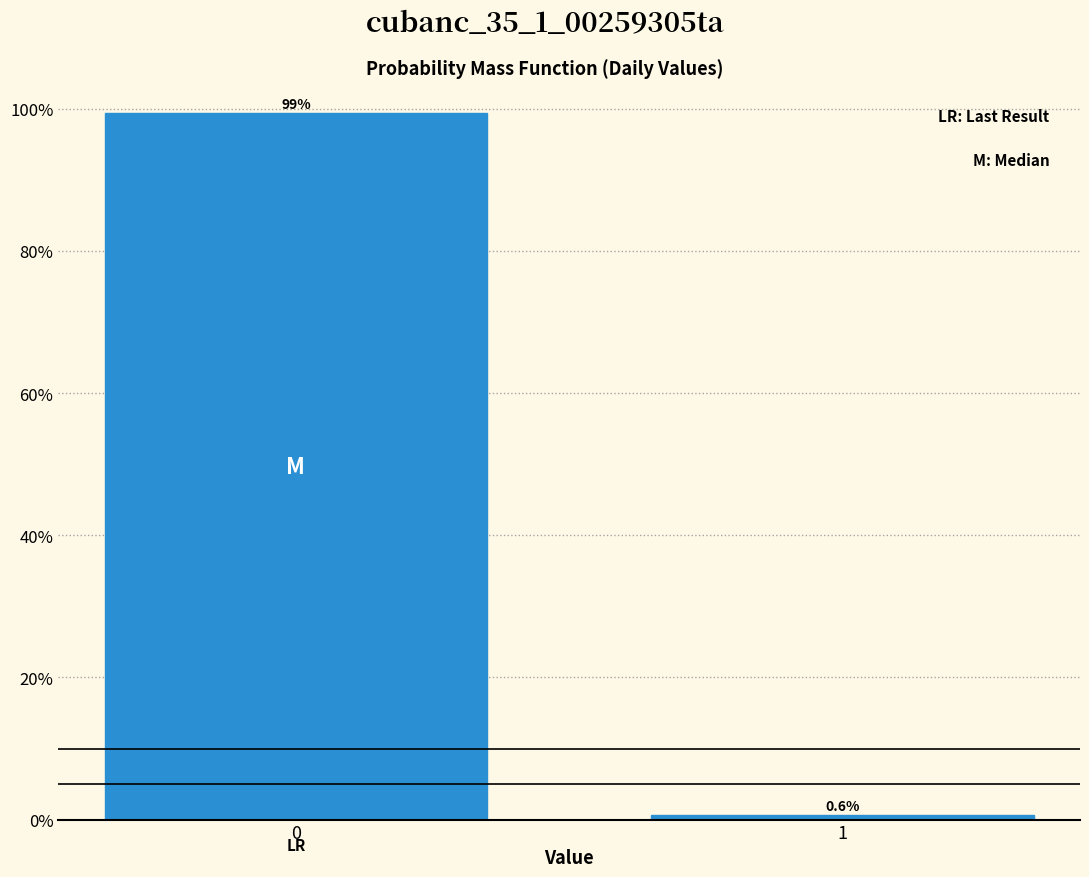

Reading right to left, transcribe all the data shown in this chart.

0.6	99.4